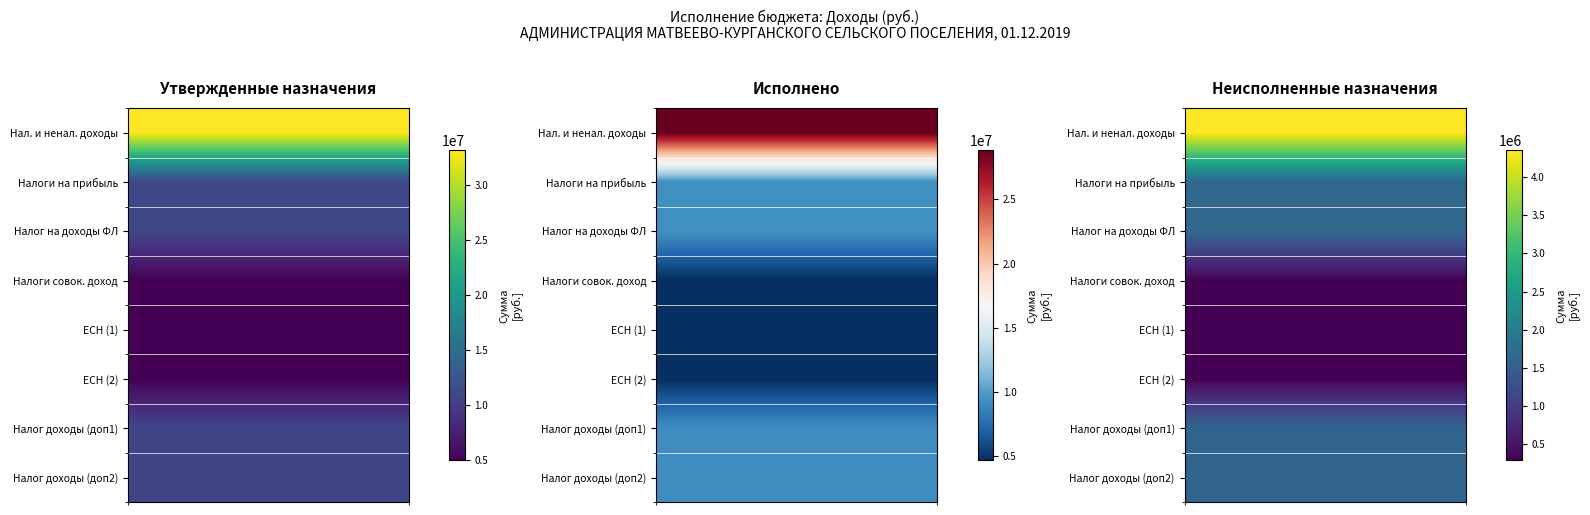

At which label is НАЛОГИ НА СОВОКУПНЫЙ ДОХОД closest to 2636303?

1